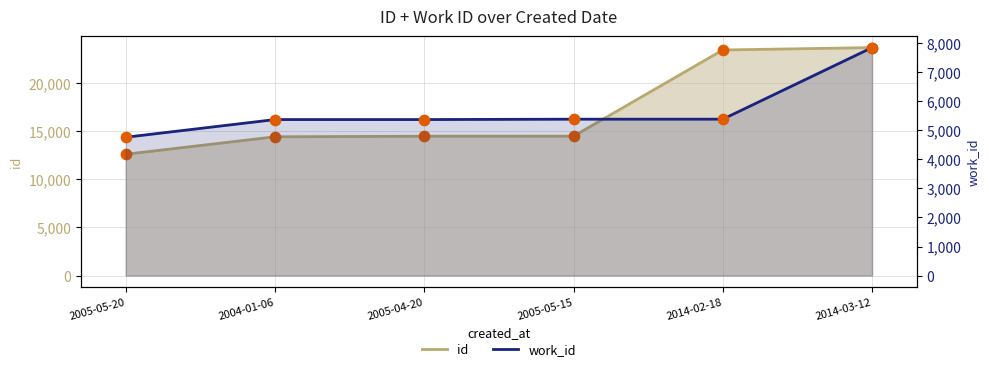

At how many categories does at least one series exceed 21818?

2